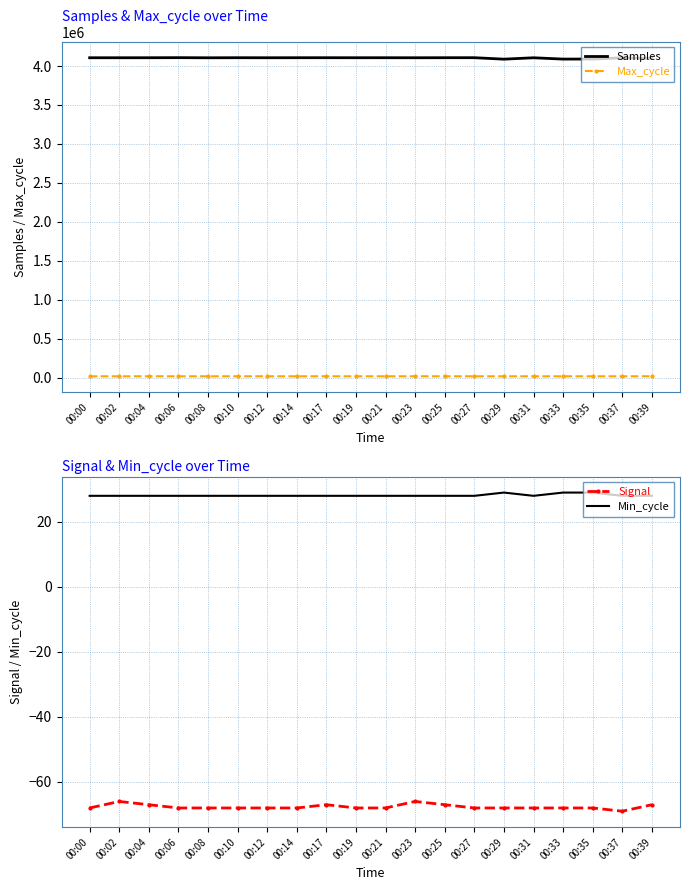

What is the average value of the Signal series?

-68